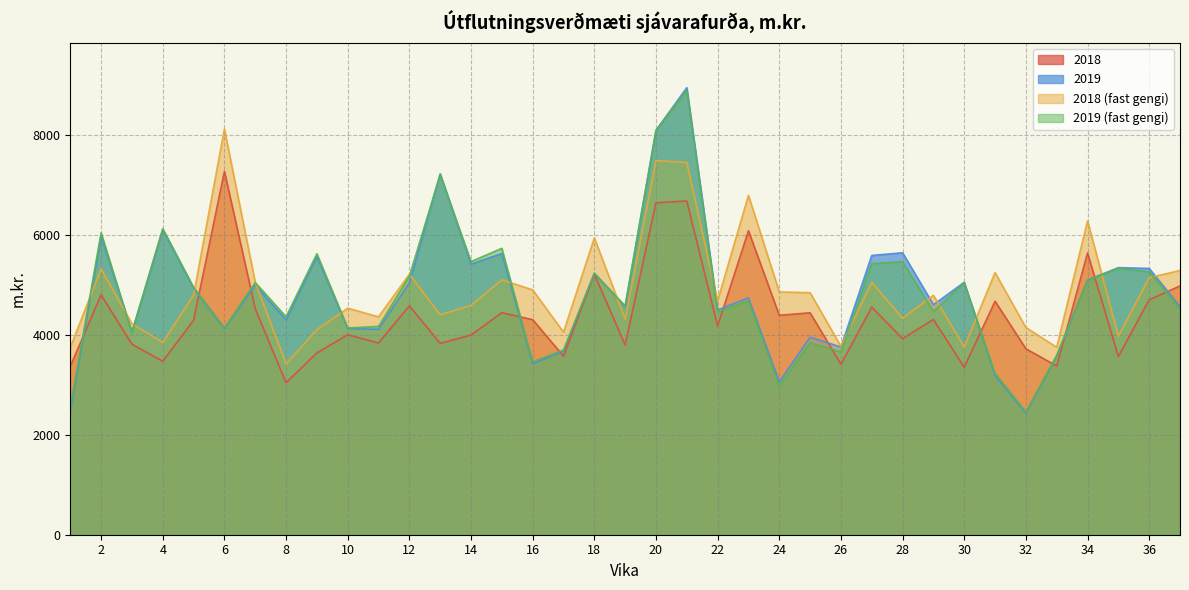

Is it true that 2018 equals 6368.6 at 22?

False